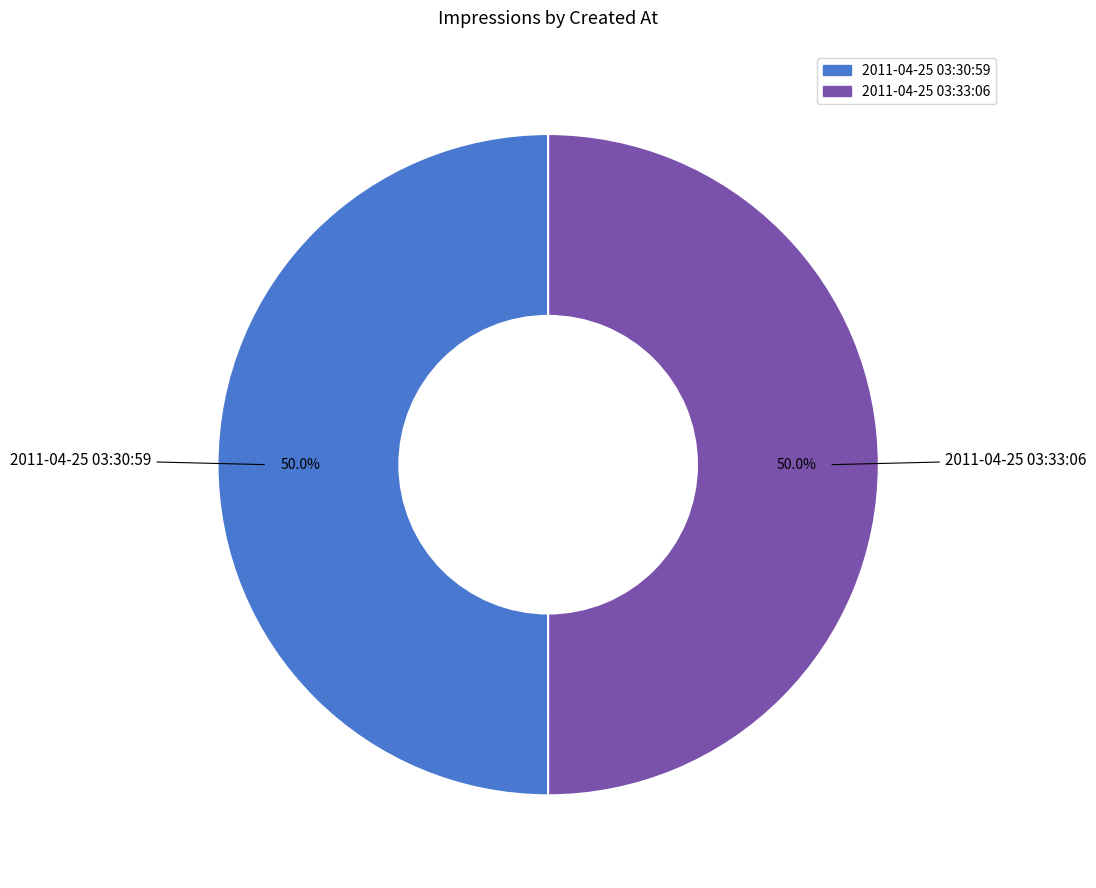

Approximately how many times larger is the value at 2011-04-25 03:30:59 compared to 2011-04-25 03:33:06?

1.0